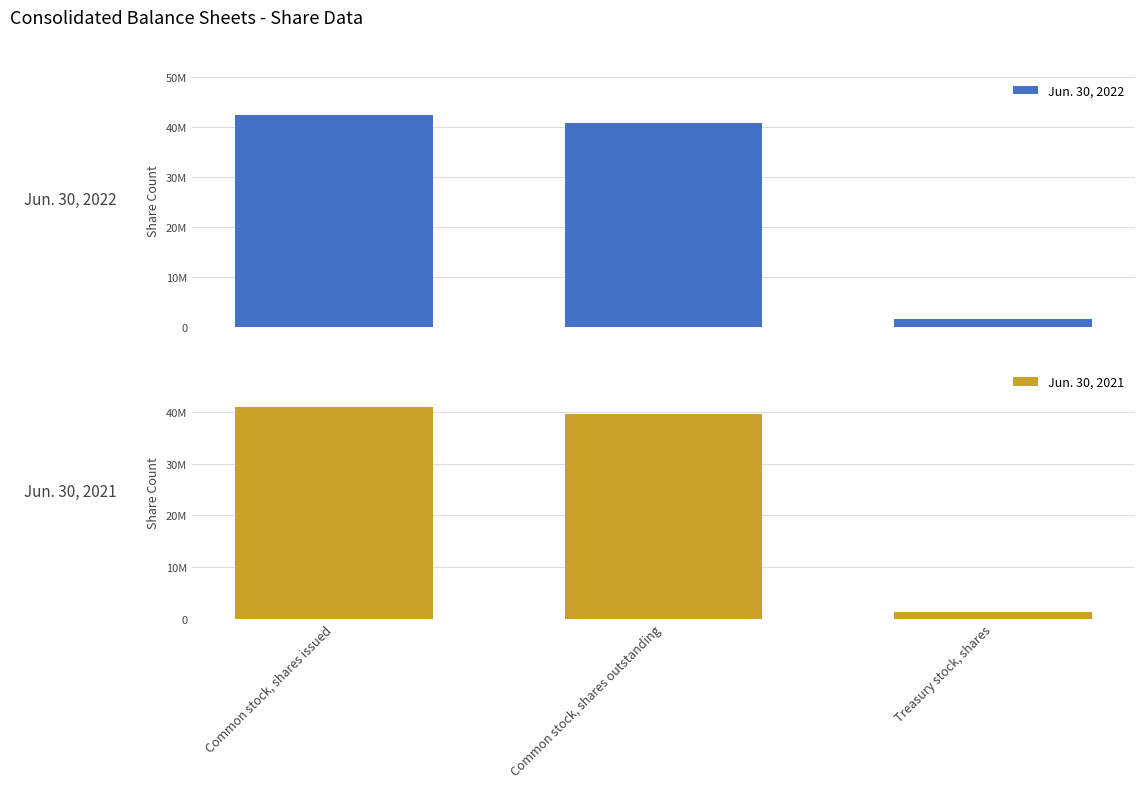

True or false: Jun. 30, 2021 has a value of 1336542 at Treasury stock, shares.

True